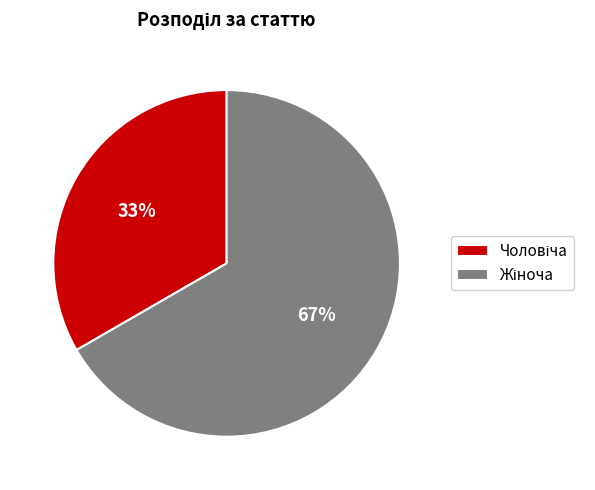

Is there any slice that represents more than half of the pie?

Yes